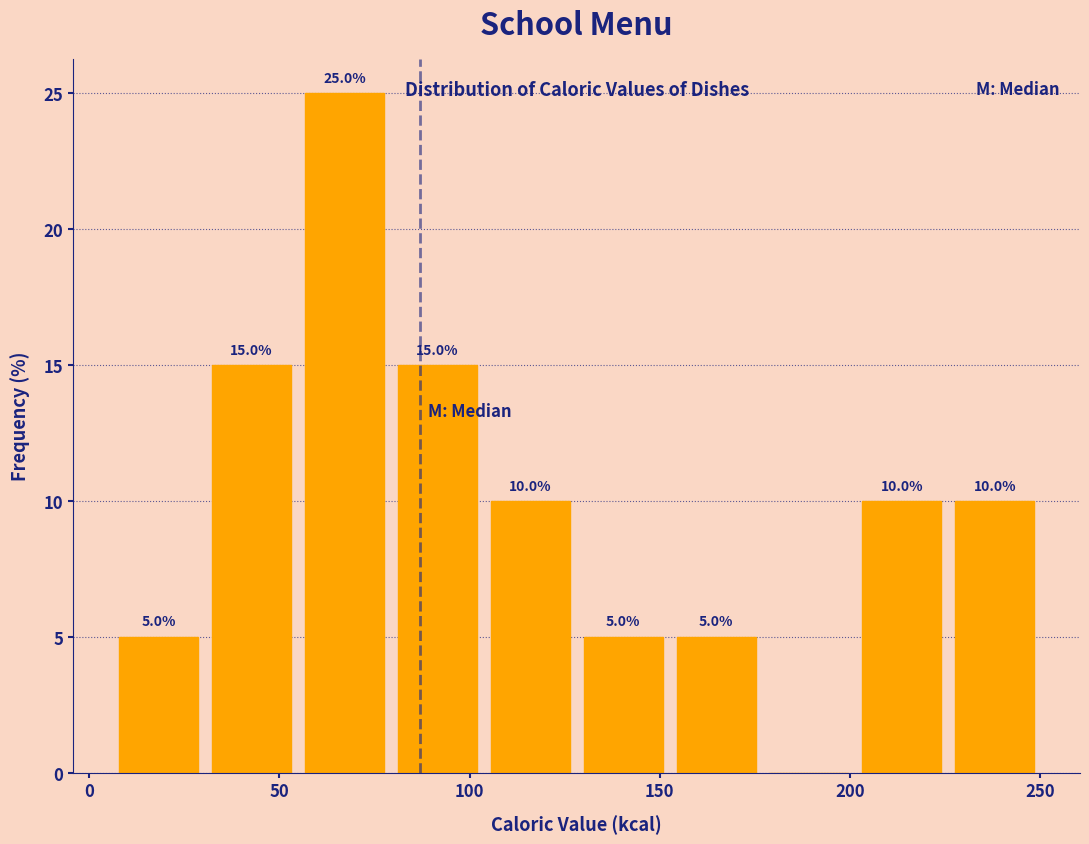

Over which range of the x-axis is the bar tallest?

55 to 80